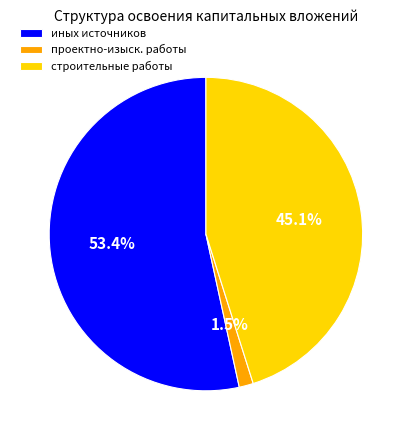

Is there a majority slice in this chart?

Yes